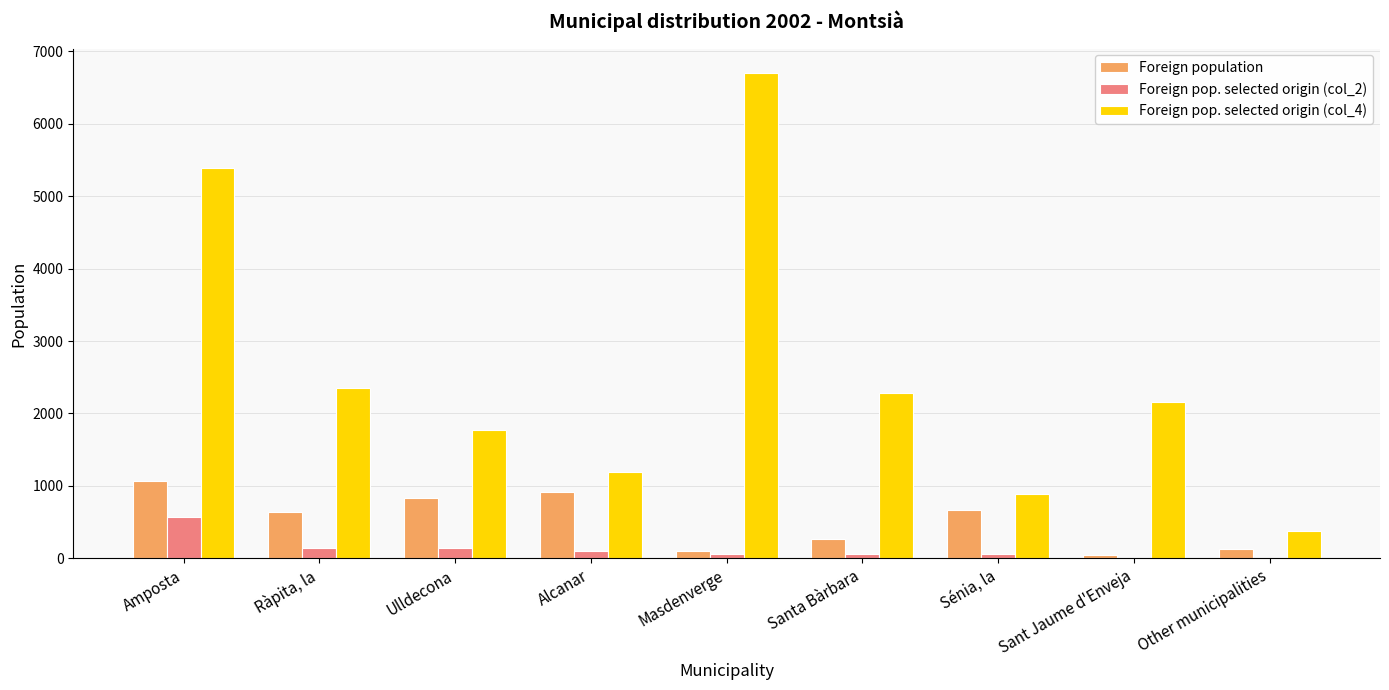

Is the value of Foreign population at Ulldecona greater than the value of Foreign pop. selected origin (col_2) at Sénia, la?

Yes